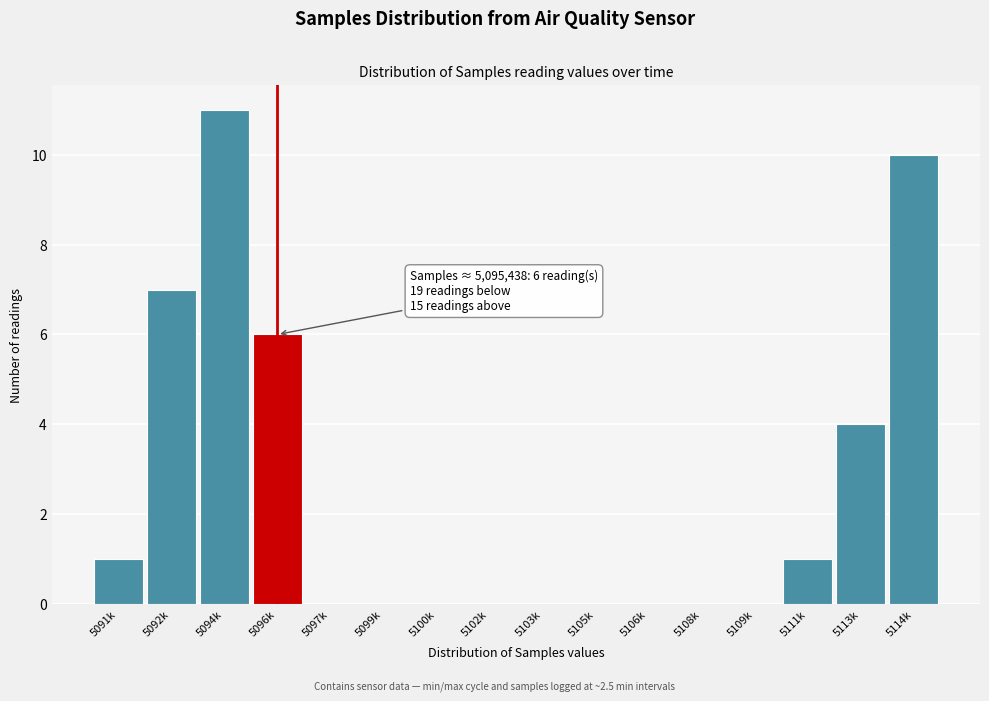

Reading left to right, extract all data points from this chart.

5091k=1	5092k=7	5094k=11	5096k=6	5097k=0	5099k=0	5100k=0	5102k=0	5103k=0	5105k=0	5106k=0	5108k=0	5109k=0	5111k=1	5113k=4	5114k=10